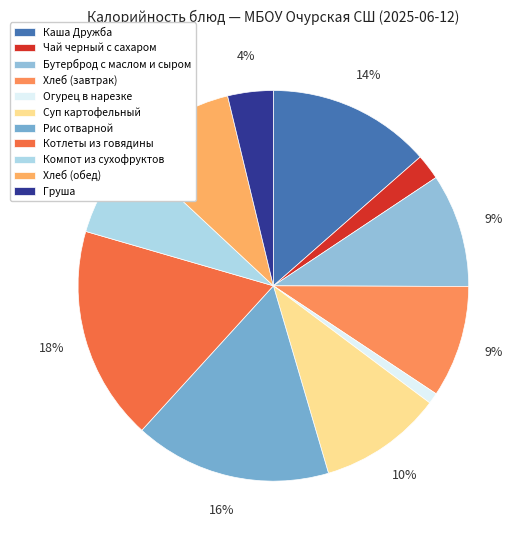

How many segments does this pie chart have?

11